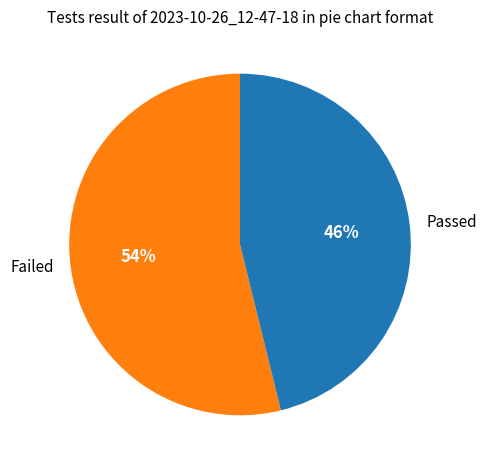

Is the sum of Failed and Passed greater than half?

Yes